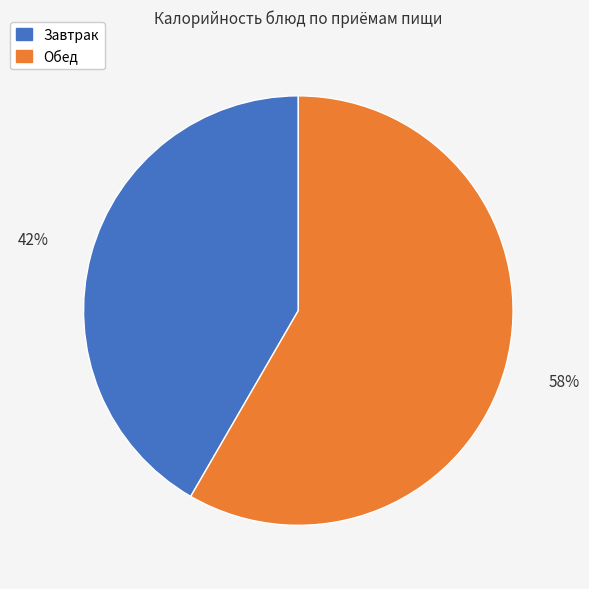

Which has a higher value, Обед or Завтрак?

Обед